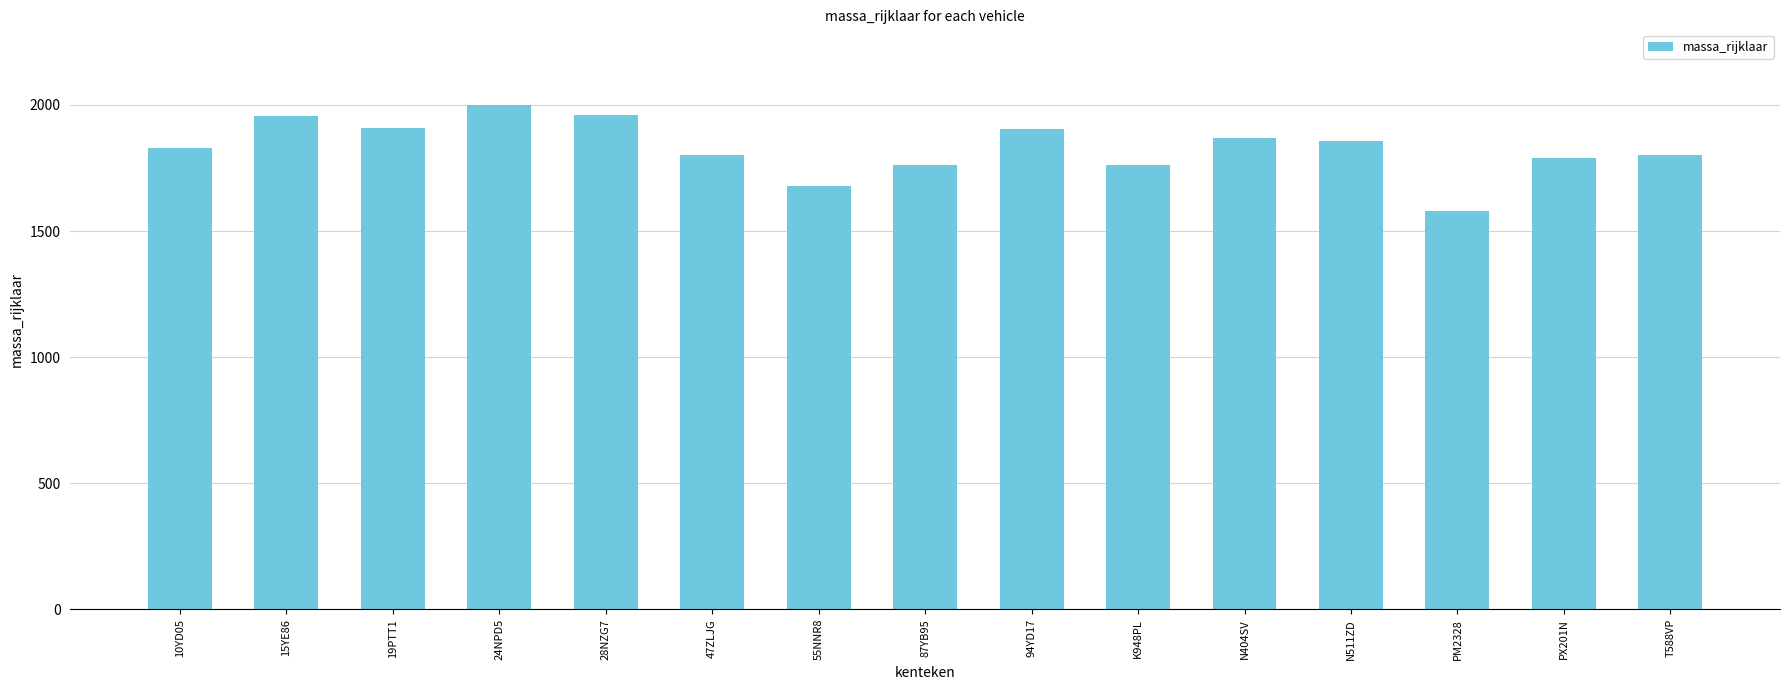

Approximately how many times larger is the value at N404SV compared to PX201N?

1.0